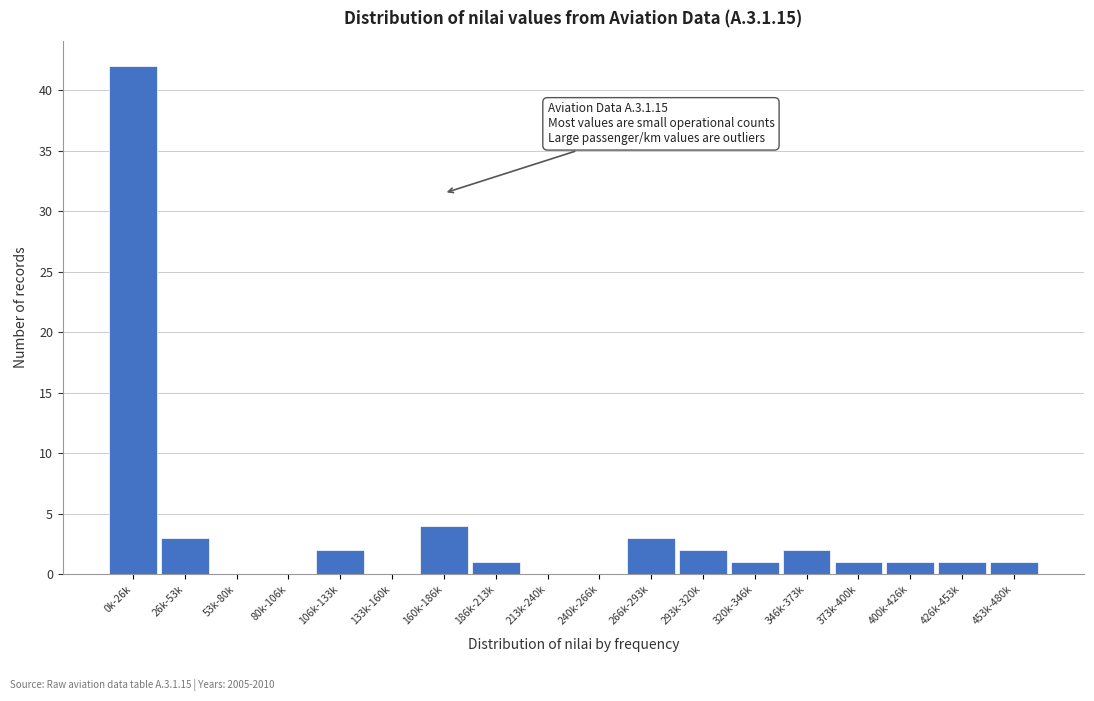

Reading left to right, extract all data points from this chart.

0k-26k=42	26k-53k=3	53k-80k=0	80k-106k=0	106k-133k=2	133k-160k=0	160k-186k=4	186k-213k=1	213k-240k=0	240k-266k=0	266k-293k=3	293k-320k=2	320k-346k=1	346k-373k=2	373k-400k=1	400k-426k=1	426k-453k=1	453k-480k=1